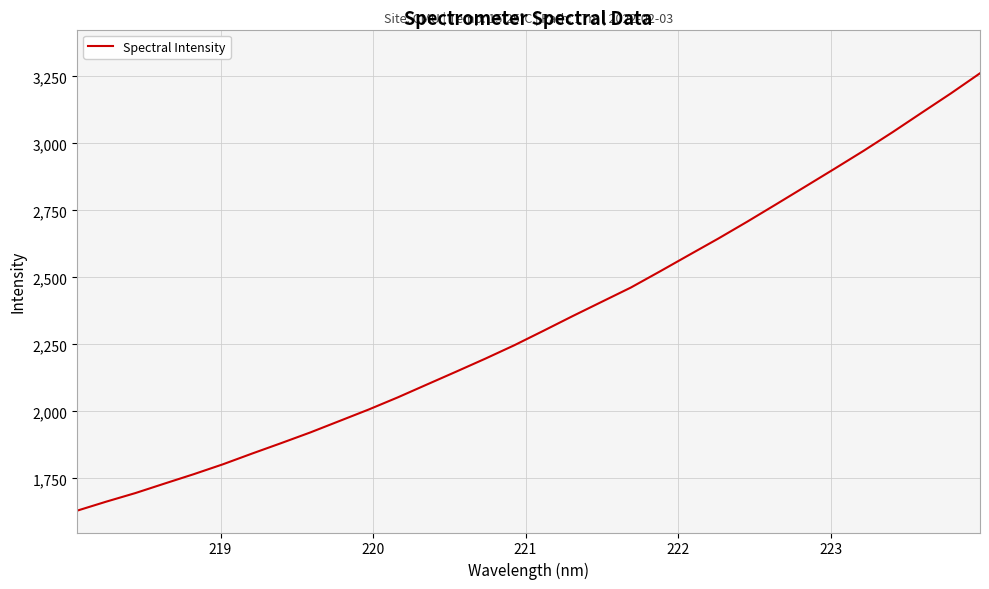

What is the smallest value displayed?

1629.8